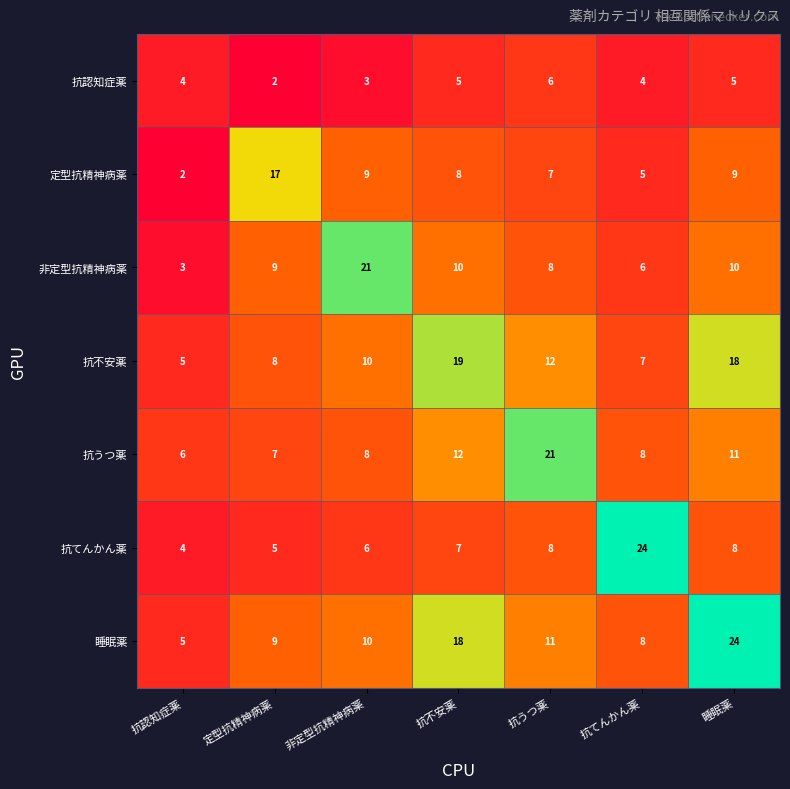

The 睡眠薬 series shows 24 at 睡眠薬. True or false?

True